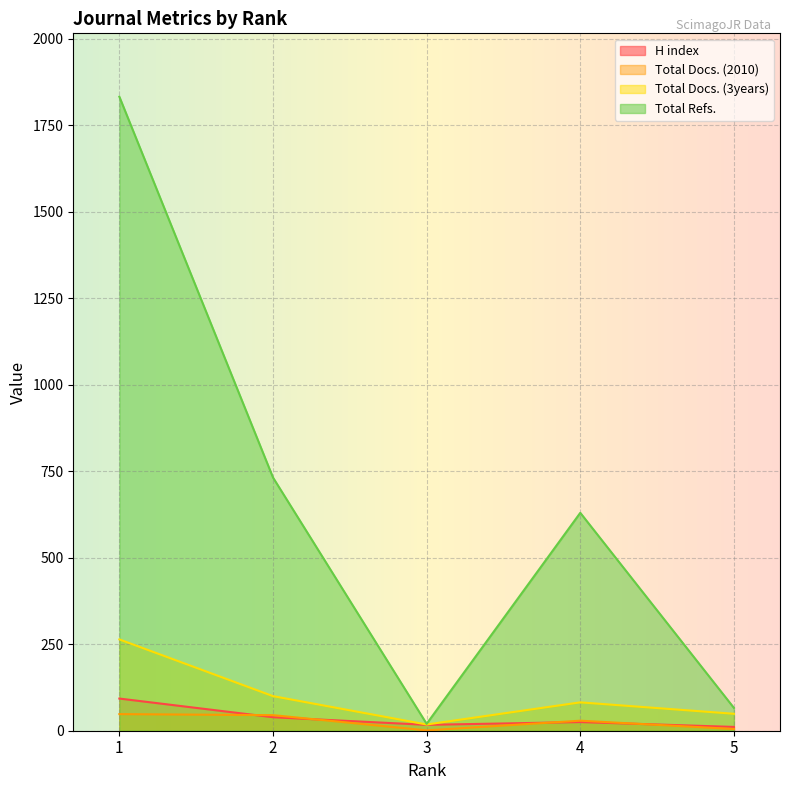

What are all the series names shown in the legend?

H index, Total Docs. (2010), Total Docs. (3years), Total Refs.